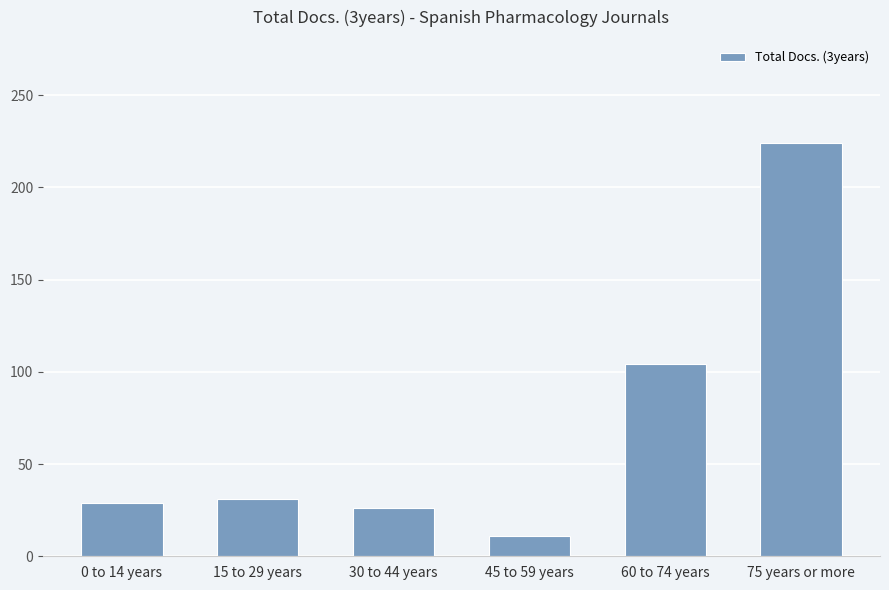

Does the chart contain any negative values?

No